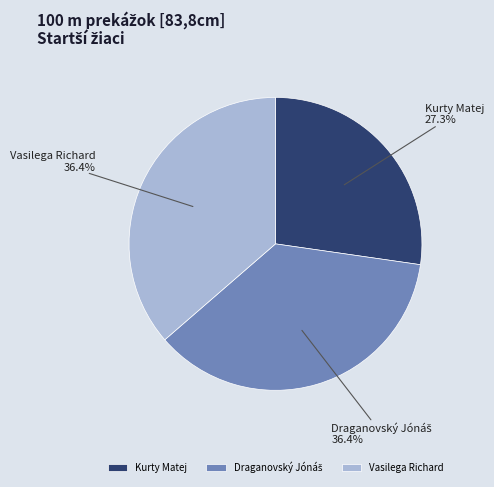

To the nearest percent, what percentage of the pie is Kurty Matej?

27%